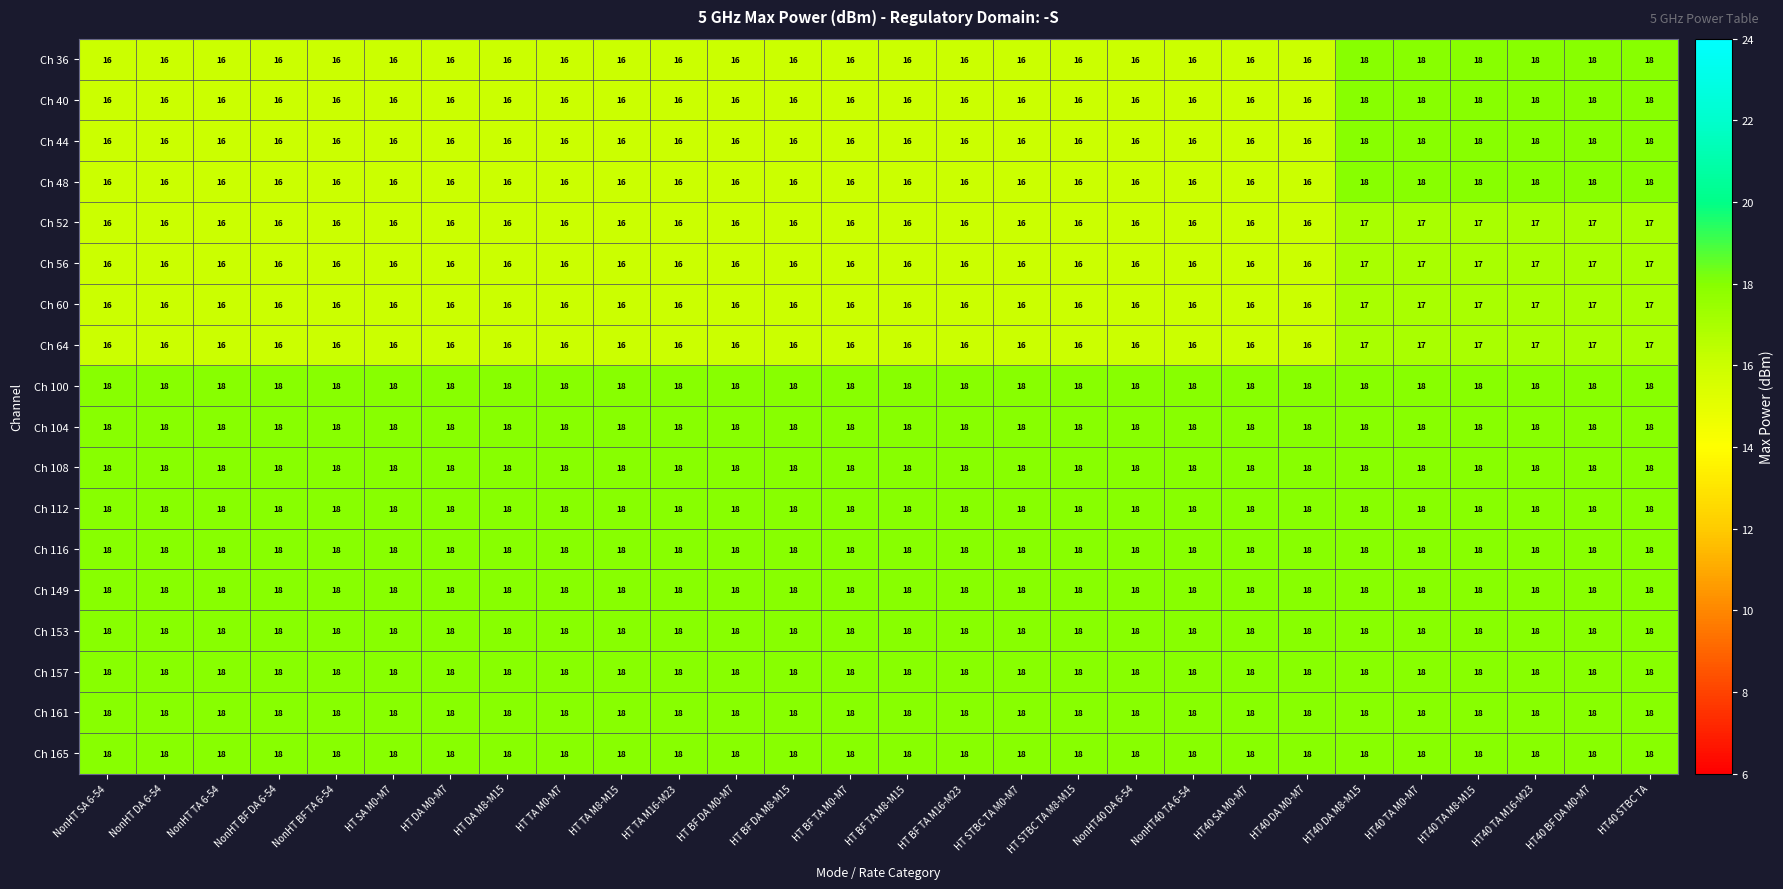

What is the total value across all series at NonHT BF DA 6-54?

308